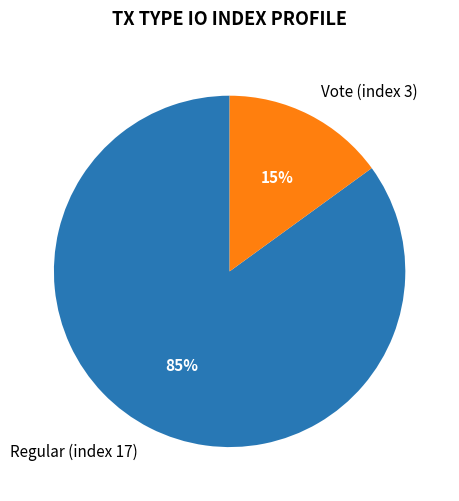

To the nearest percent, what is the average slice percentage?

50%